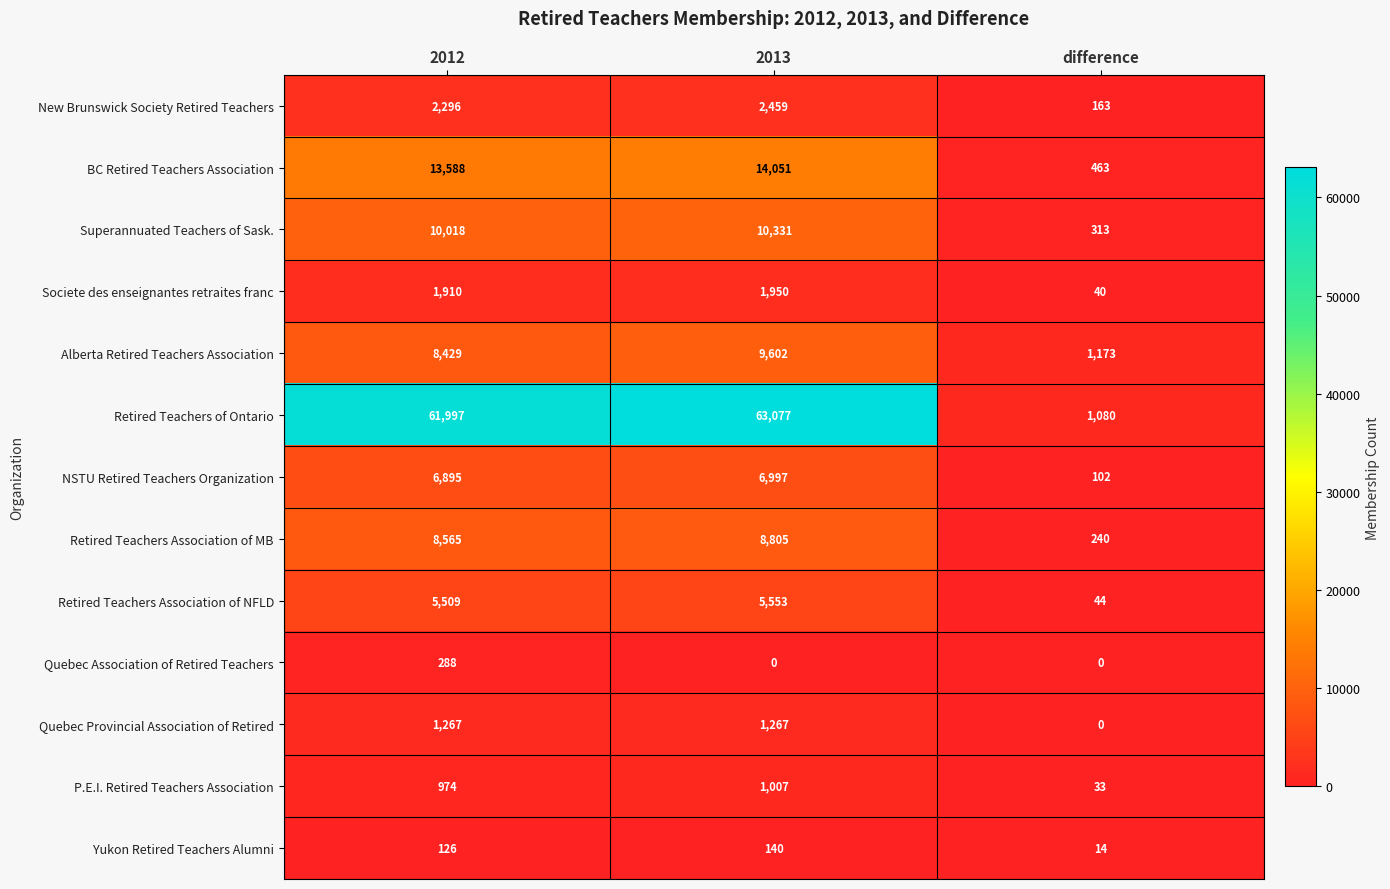

List the series in order of their peak value, highest first.

Retired Teachers of Ontario, BC Retired Teachers Association, Superannuated Teachers of Sask., Alberta Retired Teachers Association, Retired Teachers Association of MB, NSTU Retired Teachers Organization, Retired Teachers Association of NFLD, New Brunswick Society Retired Teachers, Societe des enseignantes retraites franc, Quebec Provincial Association of Retired, P.E.I. Retired Teachers Association, Quebec Association of Retired Teachers, Yukon Retired Teachers Alumni